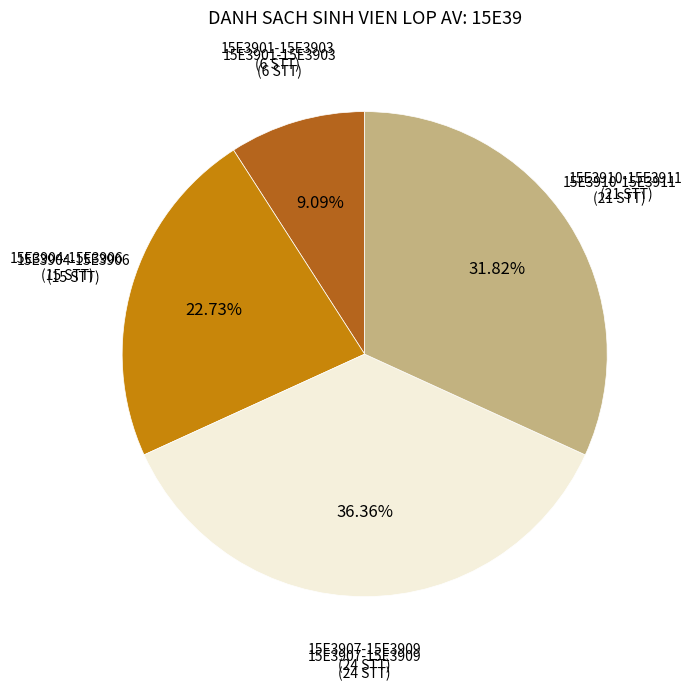

Does any single category account for the majority?

No